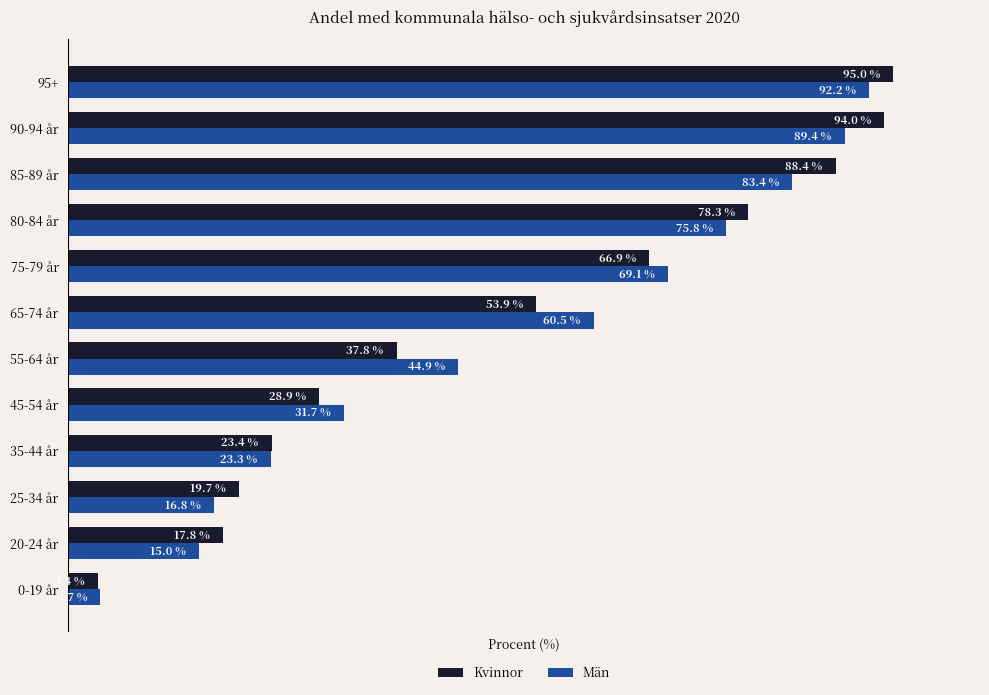

Where is Kvinnor nearest to the value 49?

65-74 år